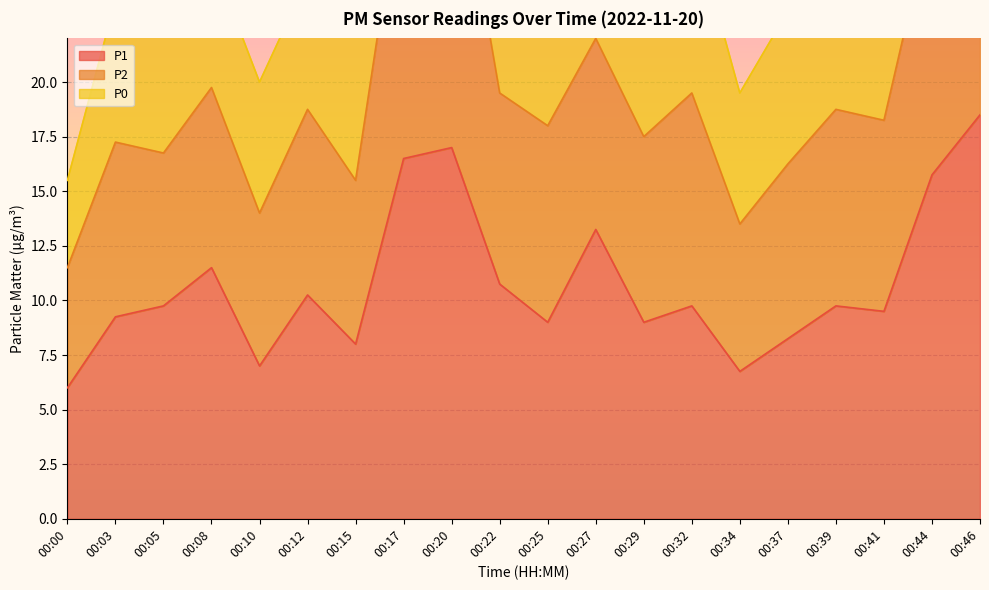

Where is P1 nearest to the value 12?

00:08